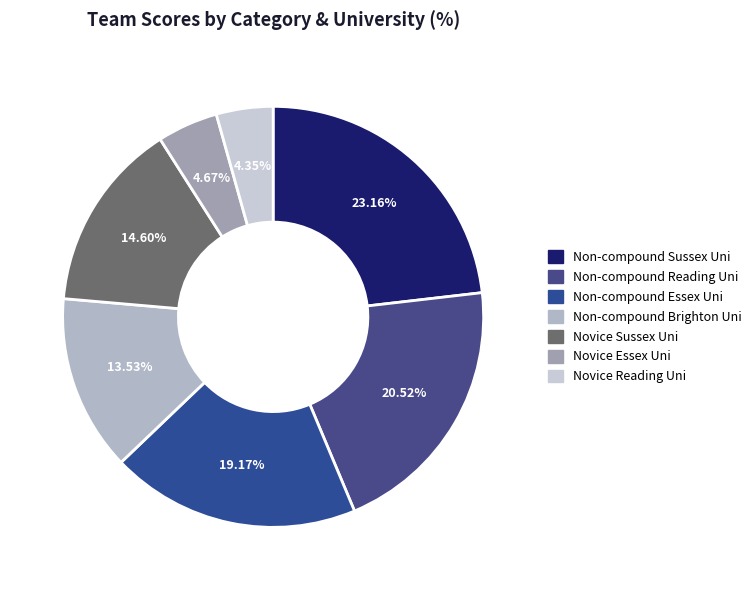

How many segments does this pie chart have?

7